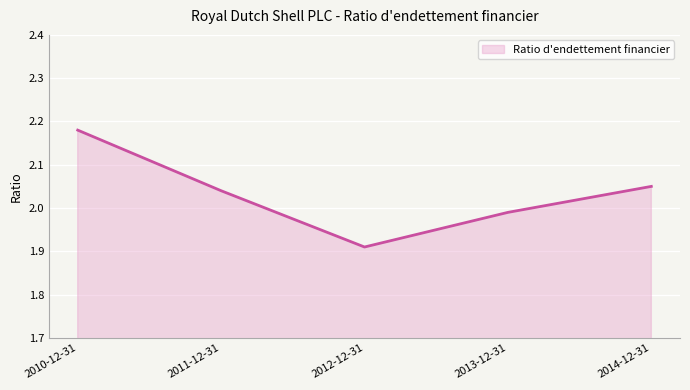

What is the smallest value displayed?

1.9